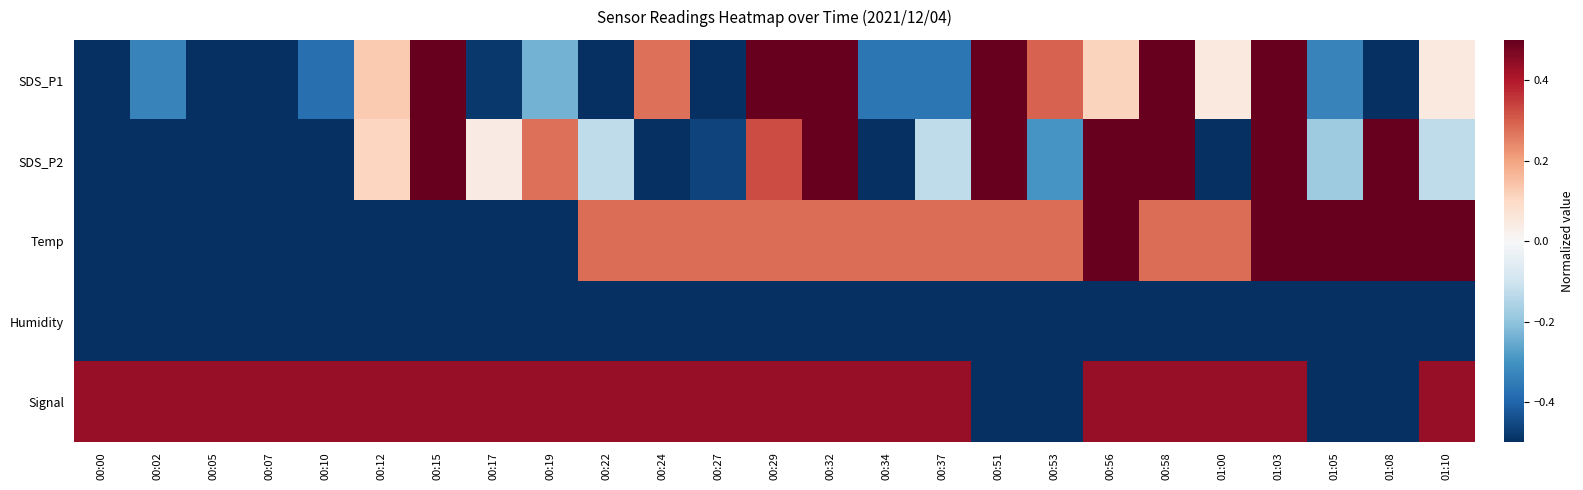

Rank the series at 00:17 from highest to lowest value.

Signal, SDS_P2, SDS_P1, Temp, Humidity